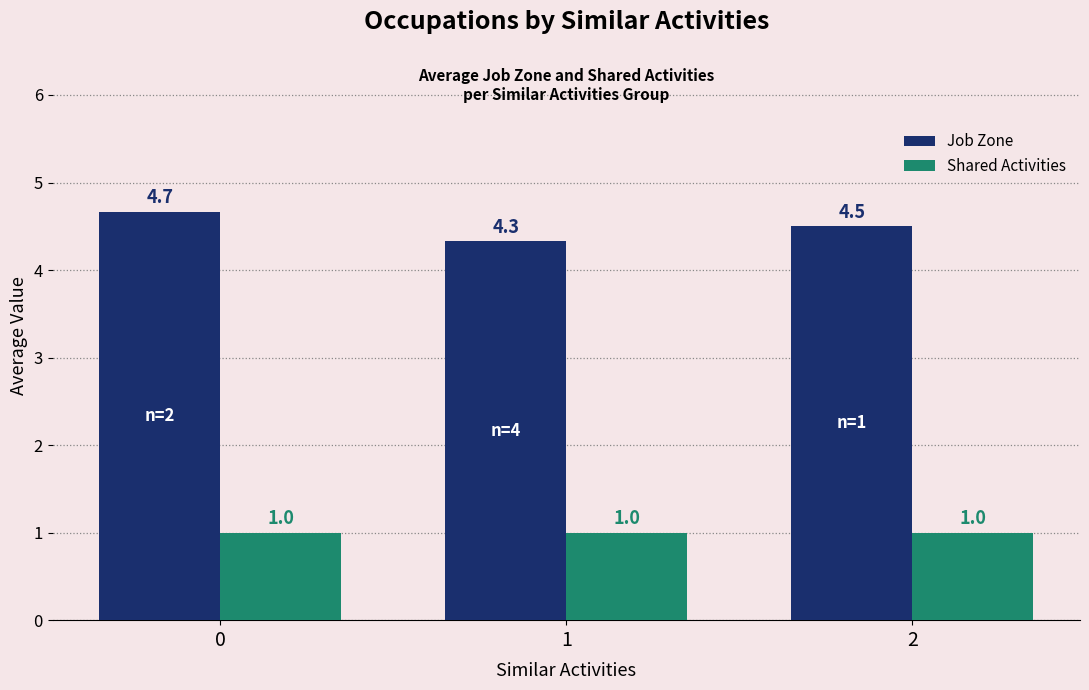

What is the value of the Job Zone bar at the 3rd from the left?

4.5